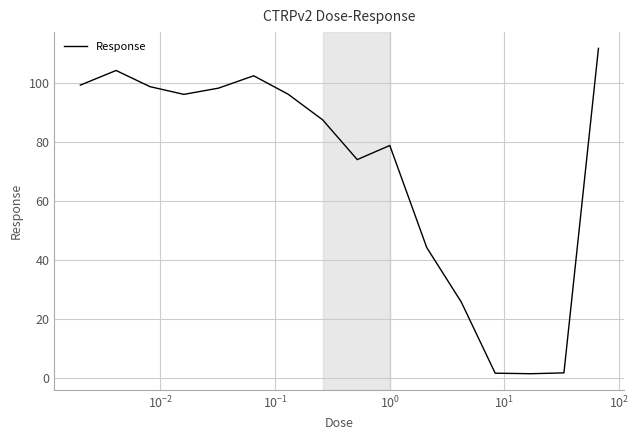

What is the difference between the maximum and minimum values?

110.4